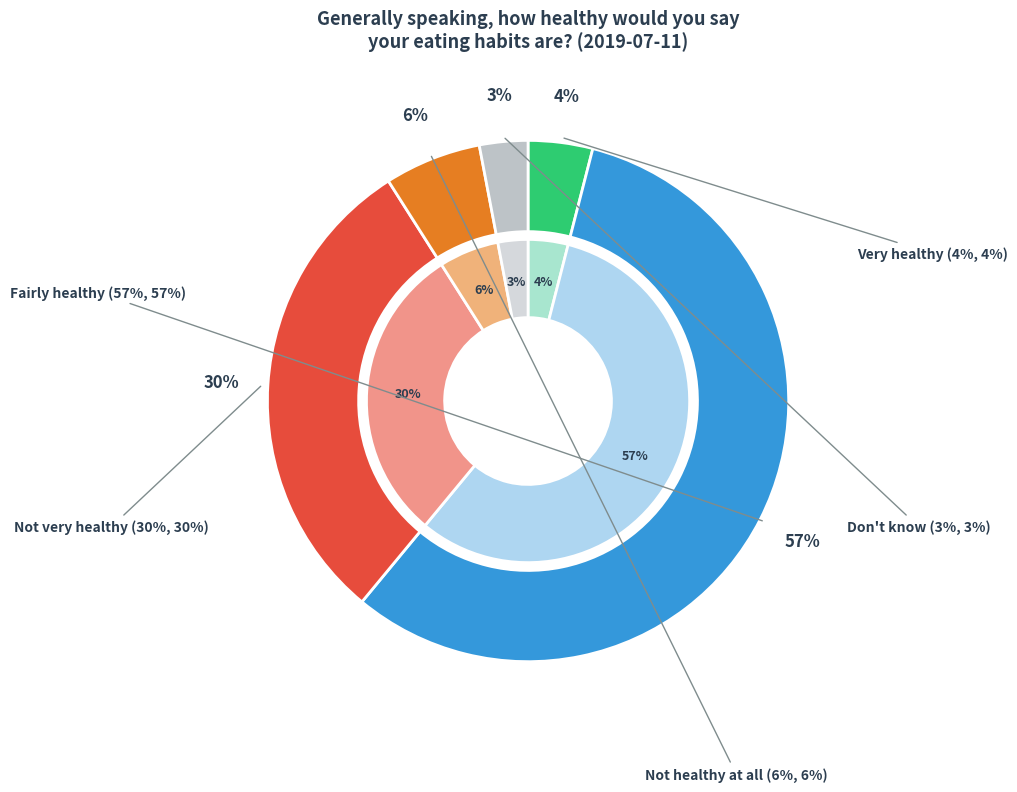

Combined, what portion of the pie is Not very healthy and Not healthy at all?

36.0%